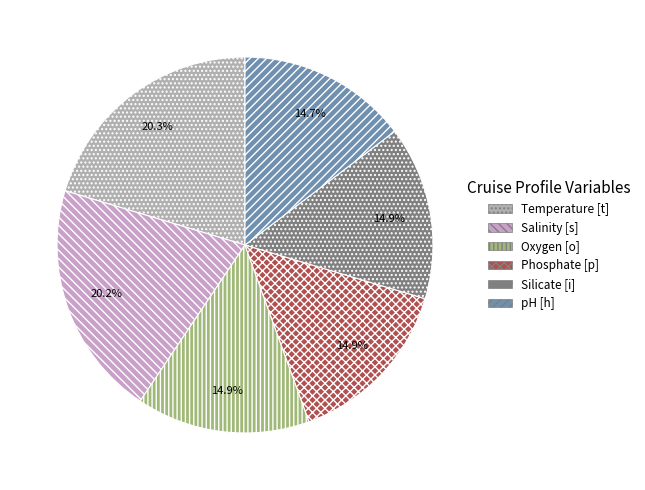

Does any single category account for the majority?

No